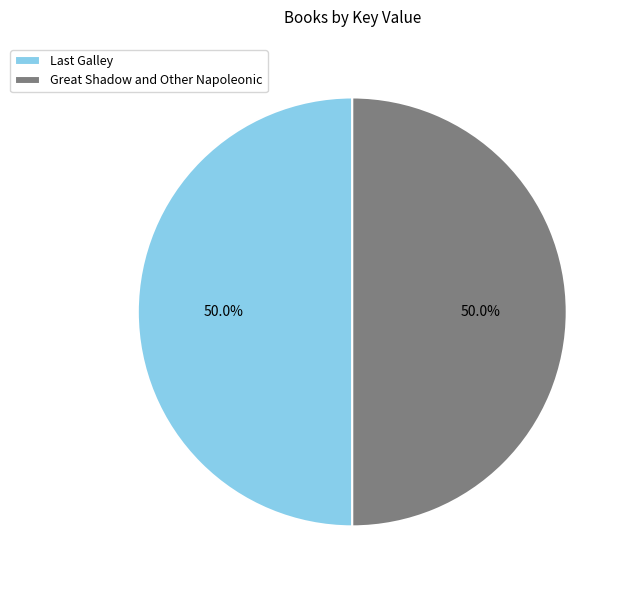

What percentage is NOT represented by Great Shadow and Other Napoleonic?

50.0%